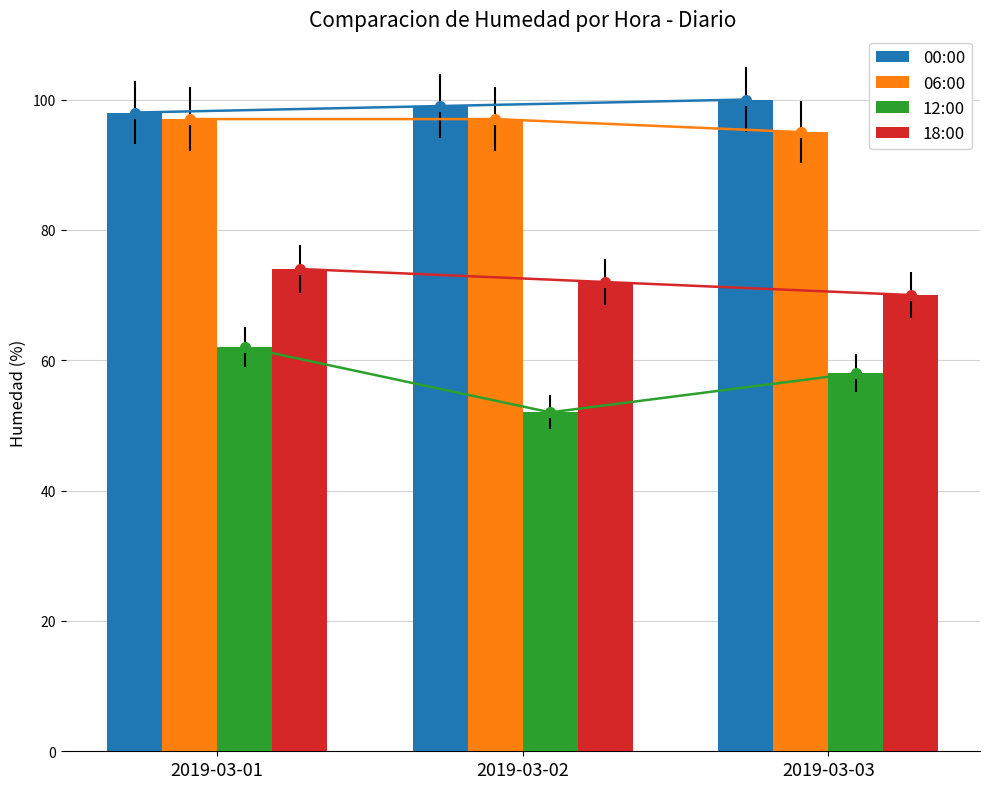

What is the difference between the highest and lowest values at 2019-03-02?

47